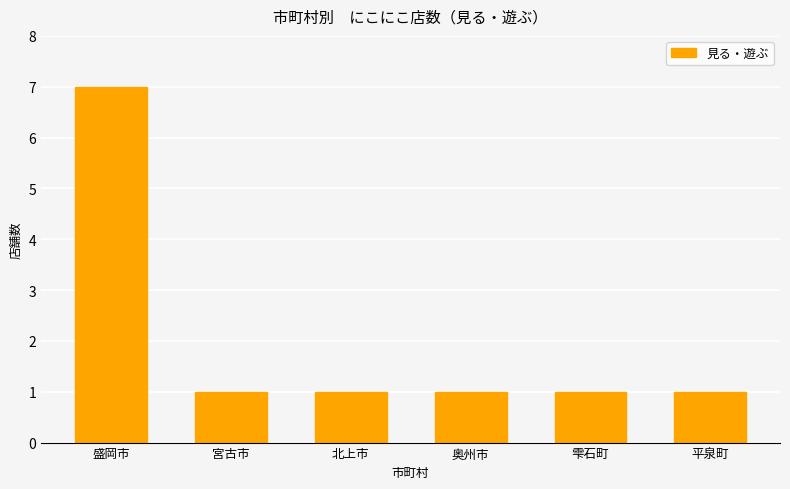

Reading left to right, list all the values displayed in this chart.

7	1	1	1	1	1